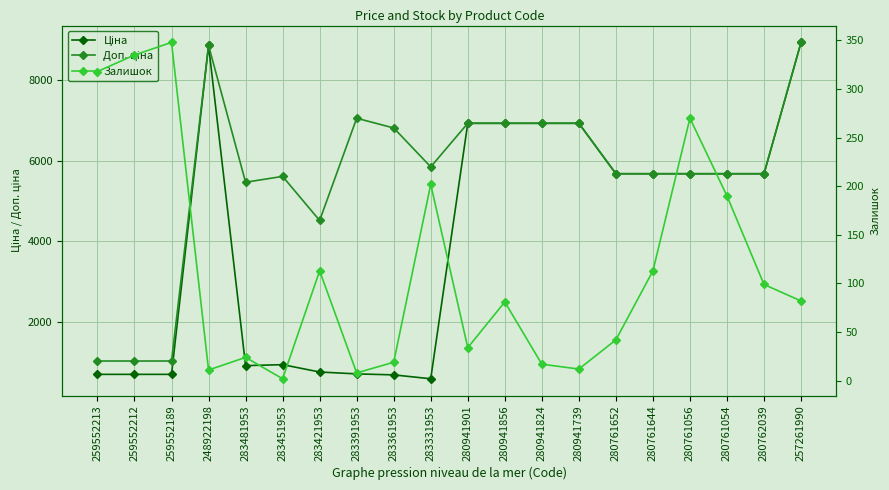

In Залишок, how many points are higher than both neighbors (excluding endpoints)?

6